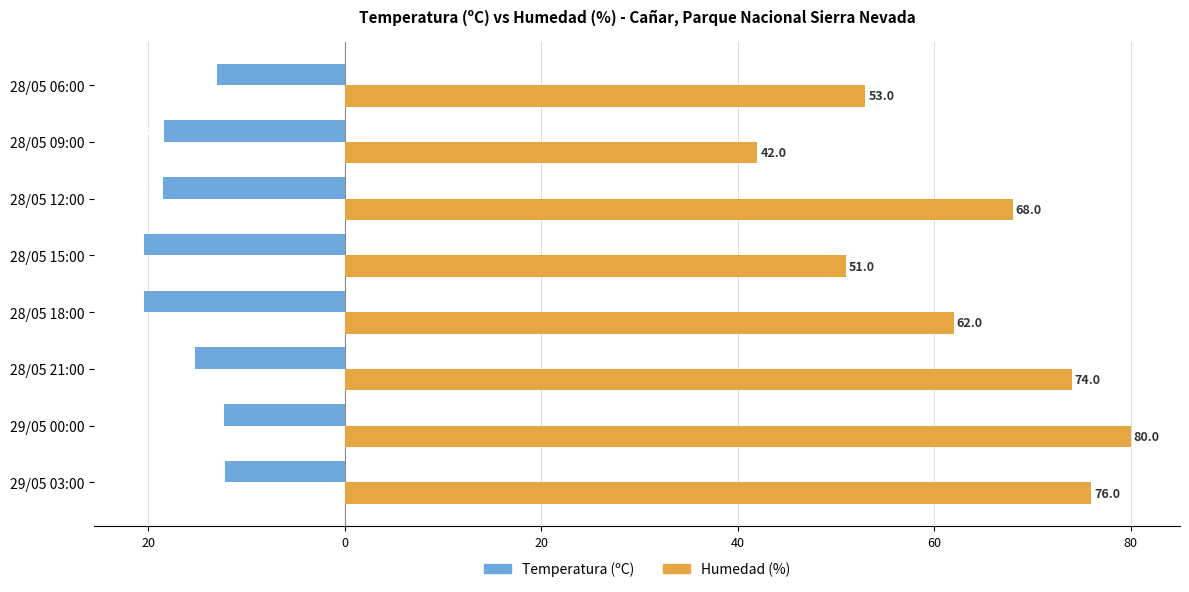

What are all the series names shown in the legend?

Temperatura (ºC), Humedad (%)